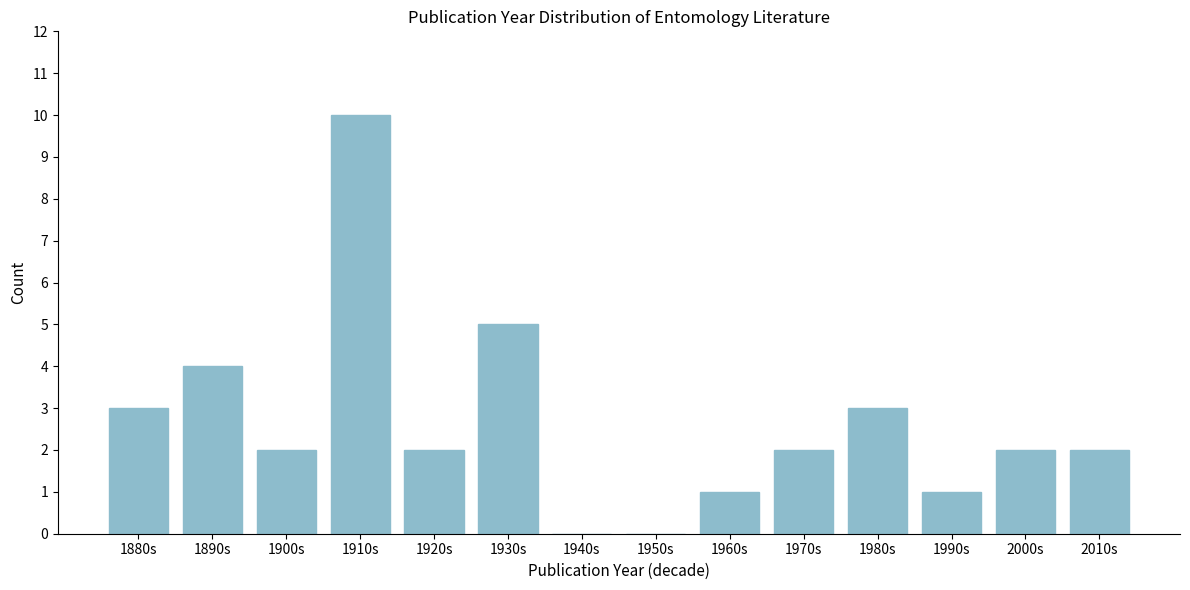

Reading right to left, transcribe all the data shown in this chart.

2010s=2	2000s=2	1990s=1	1980s=3	1970s=2	1960s=1	1950s=0	1940s=0	1930s=5	1920s=2	1910s=10	1900s=2	1890s=4	1880s=3